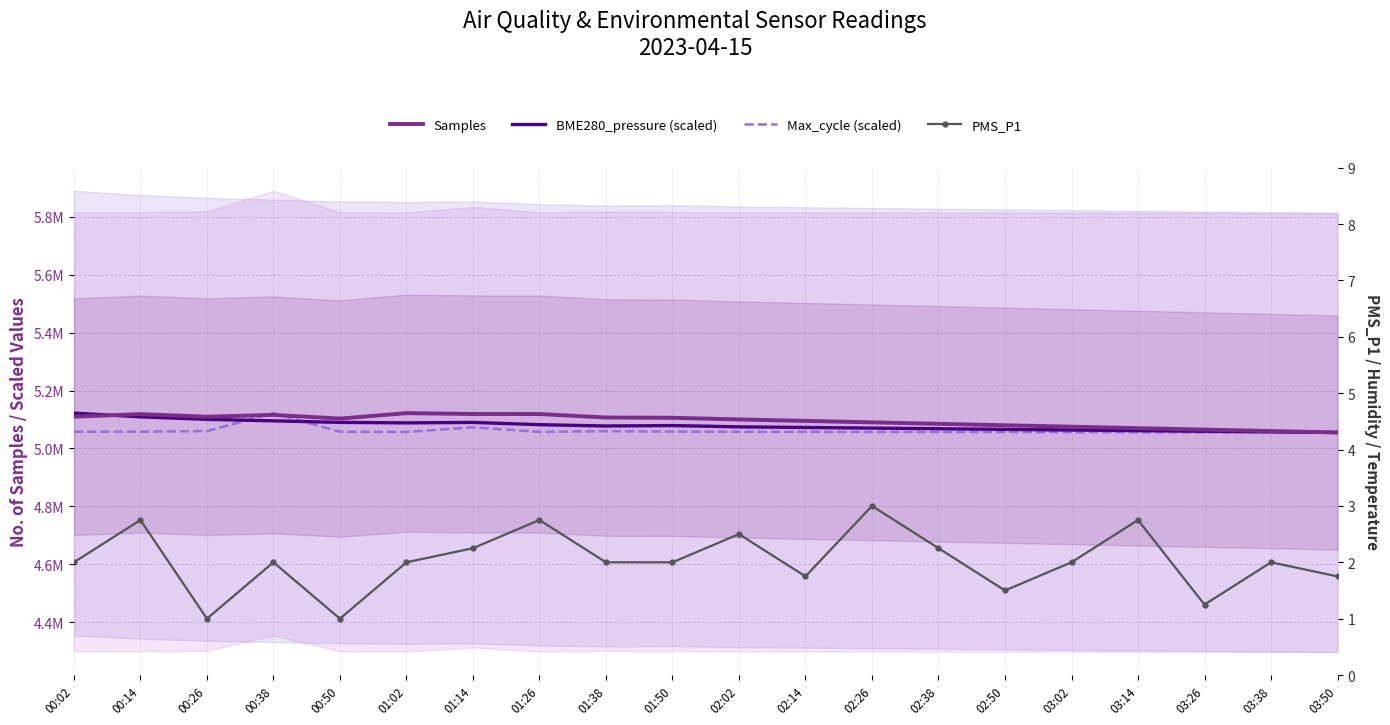

Reading left to right, transcribe all the data shown in this chart.

Samples: 00:02=5109570.0	00:14=5118493.0	00:26=5109479.0	00:38=5115832.0	00:50=5103024.0	01:02=5121811.0	01:14=5118925.0	01:26=5118727.0	01:38=5106788.0	01:50=5105789.0	02:02=5100000.0	02:14=5095000.0	02:26=5090000.0	02:38=5085000.0	02:50=5080000.0	03:02=5075000.0	03:14=5070000.0	03:26=5065000.0	03:38=5060000.0	03:50=5055000.0
BME280_pressure (scaled): 00:02=5121811.0	00:14=5109064.7	00:26=5100401.4	00:38=5095224.1	00:50=5089938.8	01:02=5088156.8	01:14=5089765.8	01:26=5081924.2	01:38=5077465.0	01:50=5078922.6	02:02=5074463.3	02:14=5072300.7	02:26=5070138.1	02:38=5067975.5	02:50=5065812.9	03:02=5063650.4	03:14=5061487.8	03:26=5059325.2	03:38=5057162.6	03:50=5055000.0
Max_cycle (scaled): 00:02=5057643.2	00:14=5057791.5	00:26=5059947.4	00:38=5121811.0	00:50=5057640.6	01:02=5056663.3	01:14=5073012.4	01:26=5057087.0	01:38=5059674.6	01:50=5058098.7	02:02=5057383.6	02:14=5057118.8	02:26=5056853.9	02:38=5056589.1	02:50=5056324.2	03:02=5056059.4	03:14=5055794.5	03:26=5055529.7	03:38=5055264.8	03:50=5055000.0
PMS_P1: 00:02=2.0	00:14=2.8	00:26=1.0	00:38=2.0	00:50=1.0	01:02=2.0	01:14=2.2	01:26=2.8	01:38=2.0	01:50=2.0	02:02=2.5	02:14=1.8	02:26=3.0	02:38=2.2	02:50=1.5	03:02=2.0	03:14=2.8	03:26=1.2	03:38=2.0	03:50=1.8